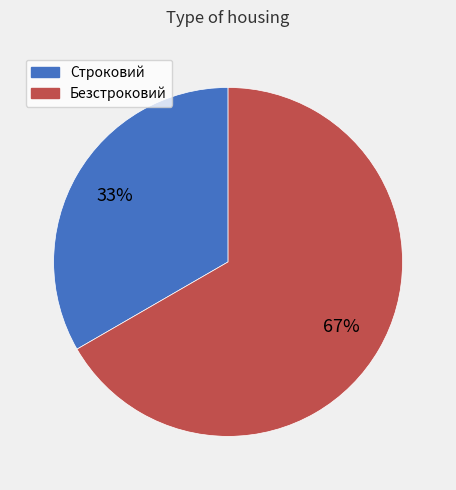

Approximately how many times larger is the value at Безстроковий compared to Строковий?

2.0